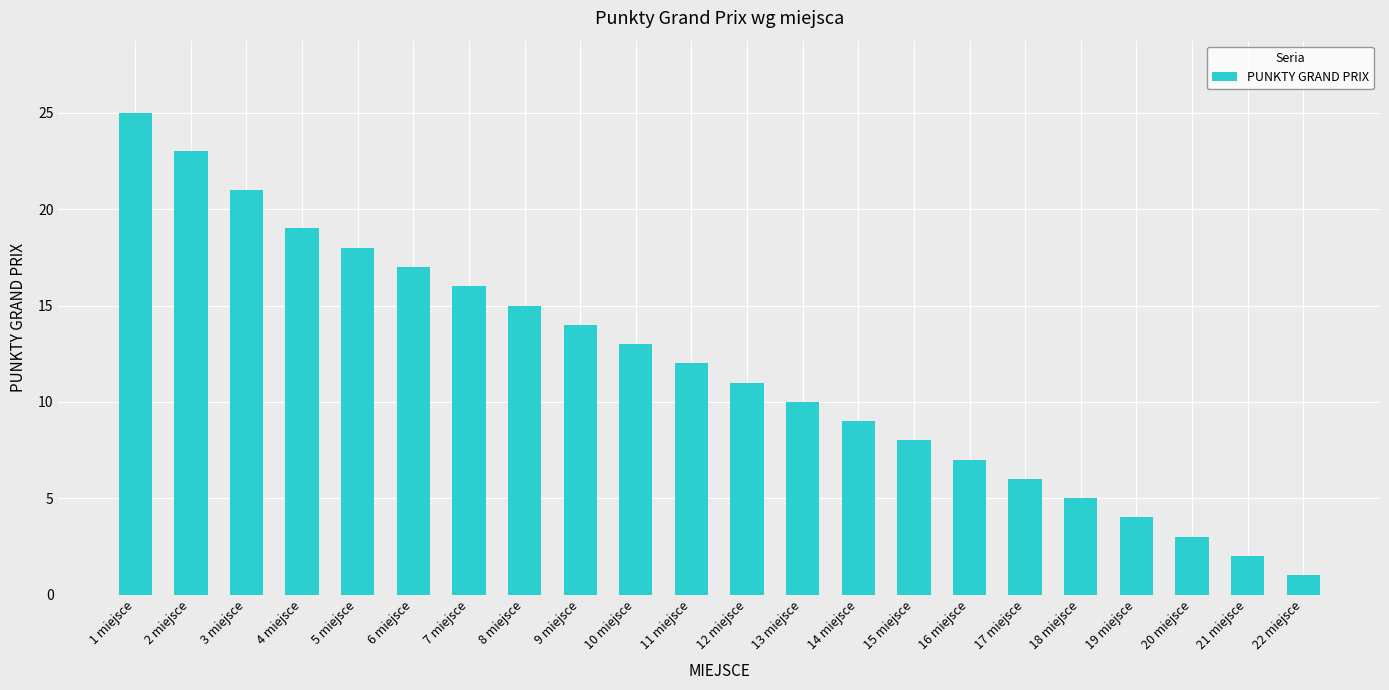

Rank the categories by value from lowest to highest.

22 miejsce, 21 miejsce, 20 miejsce, 19 miejsce, 18 miejsce, 17 miejsce, 16 miejsce, 15 miejsce, 14 miejsce, 13 miejsce, 12 miejsce, 11 miejsce, 10 miejsce, 9 miejsce, 8 miejsce, 7 miejsce, 6 miejsce, 5 miejsce, 4 miejsce, 3 miejsce, 2 miejsce, 1 miejsce